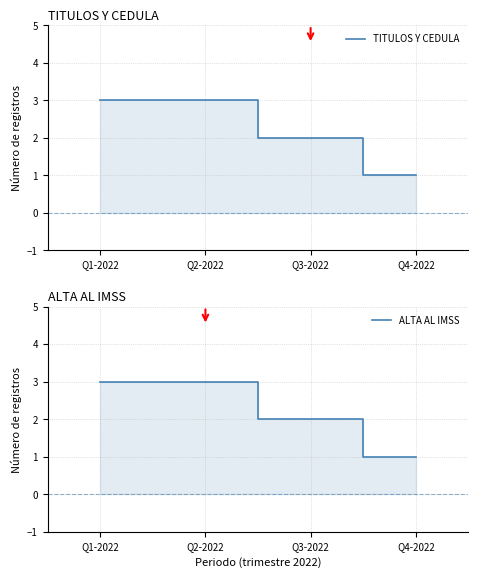

True or false: ALTA AL IMSS and TITULOS Y CEDULA intersect in this chart.

False